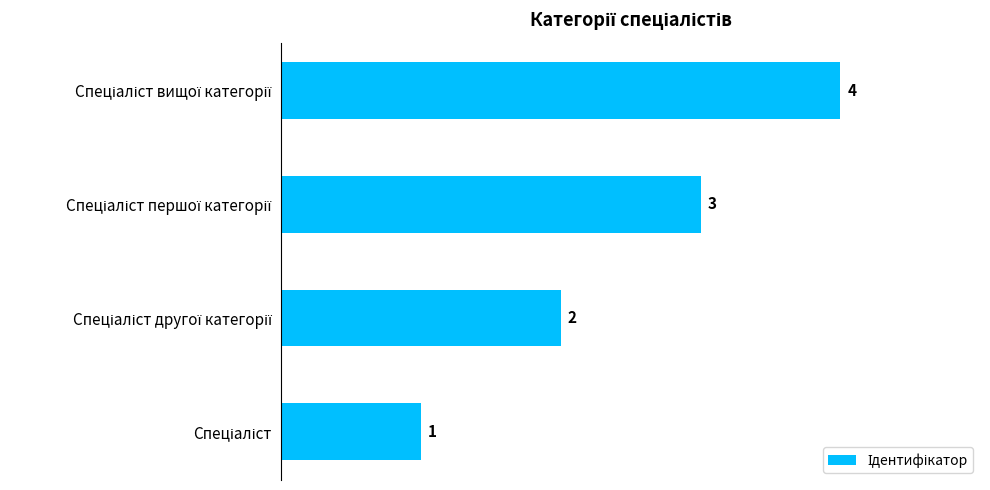

What is the maximum value shown in the chart?

4